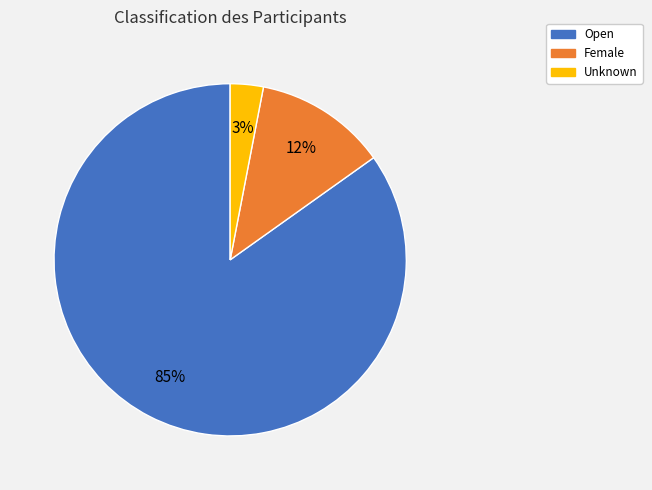

To the nearest percent, what is the average slice percentage?

33%